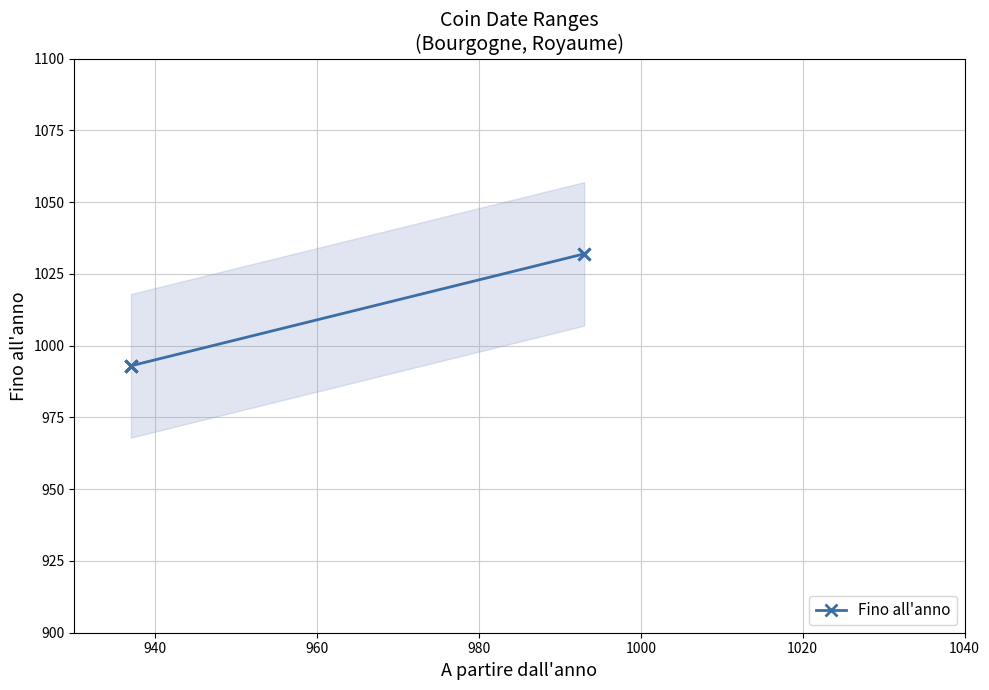

How many lines are shown in the chart?

1